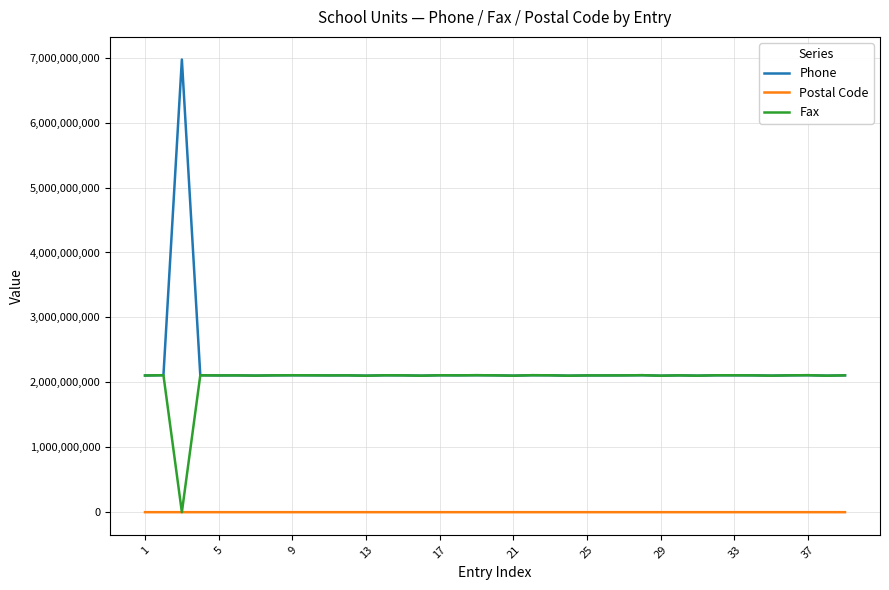

What is the minimum value for Phone?

2102011020